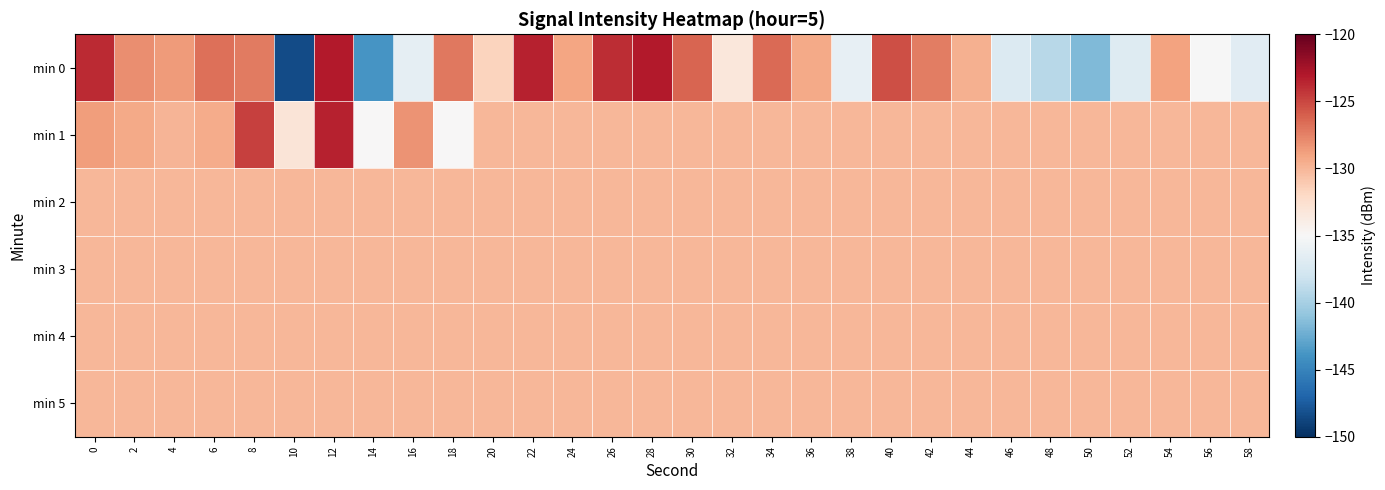

Reading left to right, transcribe all the data shown in this chart.

min 0: 0=-123.8	2=-128.1	4=-128.6	6=-126.7	8=-127.3	10=-148.4	12=-123.1	14=-143.8	16=-136.4	18=-127.1	20=-131.6	22=-123.5	24=-129.1	26=-123.9	28=-123.1	30=-126.2	32=-133.3	34=-126.5	36=-129.4	38=-136.3	40=-125.3	42=-127.4	44=-129.7	46=-137.1	48=-139.2	50=-141.6	52=-137.0	54=-129.0	56=-135.1	58=-136.8
min 1: 0=-128.8	2=-129.4	4=-129.9	6=-129.5	8=-124.7	10=-133.1	12=-123.4	14=-134.9	16=-128.3	18=-134.9	20=-130.0	22=-130.0	24=-130.0	26=-130.0	28=-130.0	30=-130.0	32=-130.0	34=-130.0	36=-130.0	38=-130.0	40=-130.0	42=-130.0	44=-130.0	46=-130.0	48=-130.0	50=-130.0	52=-130.0	54=-130.0	56=-130.0	58=-130.0
min 2: 0=-130.0	2=-130.0	4=-130.0	6=-130.0	8=-130.0	10=-130.0	12=-130.0	14=-130.0	16=-130.0	18=-130.0	20=-130.0	22=-130.0	24=-130.0	26=-130.0	28=-130.0	30=-130.0	32=-130.0	34=-130.0	36=-130.0	38=-130.0	40=-130.0	42=-130.0	44=-130.0	46=-130.0	48=-130.0	50=-130.0	52=-130.0	54=-130.0	56=-130.0	58=-130.0
min 3: 0=-130.0	2=-130.0	4=-130.0	6=-130.0	8=-130.0	10=-130.0	12=-130.0	14=-130.0	16=-130.0	18=-130.0	20=-130.0	22=-130.0	24=-130.0	26=-130.0	28=-130.0	30=-130.0	32=-130.0	34=-130.0	36=-130.0	38=-130.0	40=-130.0	42=-130.0	44=-130.0	46=-130.0	48=-130.0	50=-130.0	52=-130.0	54=-130.0	56=-130.0	58=-130.0
min 4: 0=-130.0	2=-130.0	4=-130.0	6=-130.0	8=-130.0	10=-130.0	12=-130.0	14=-130.0	16=-130.0	18=-130.0	20=-130.0	22=-130.0	24=-130.0	26=-130.0	28=-130.0	30=-130.0	32=-130.0	34=-130.0	36=-130.0	38=-130.0	40=-130.0	42=-130.0	44=-130.0	46=-130.0	48=-130.0	50=-130.0	52=-130.0	54=-130.0	56=-130.0	58=-130.0
min 5: 0=-130.0	2=-130.0	4=-130.0	6=-130.0	8=-130.0	10=-130.0	12=-130.0	14=-130.0	16=-130.0	18=-130.0	20=-130.0	22=-130.0	24=-130.0	26=-130.0	28=-130.0	30=-130.0	32=-130.0	34=-130.0	36=-130.0	38=-130.0	40=-130.0	42=-130.0	44=-130.0	46=-130.0	48=-130.0	50=-130.0	52=-130.0	54=-130.0	56=-130.0	58=-130.0